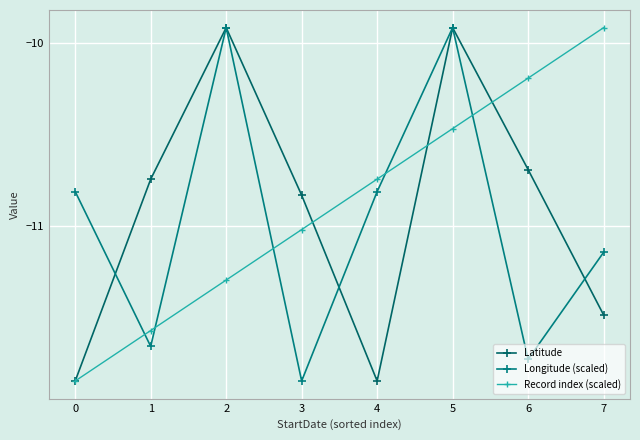

True or false: Record index (scaled) has a value of -16.0 at 0.

False